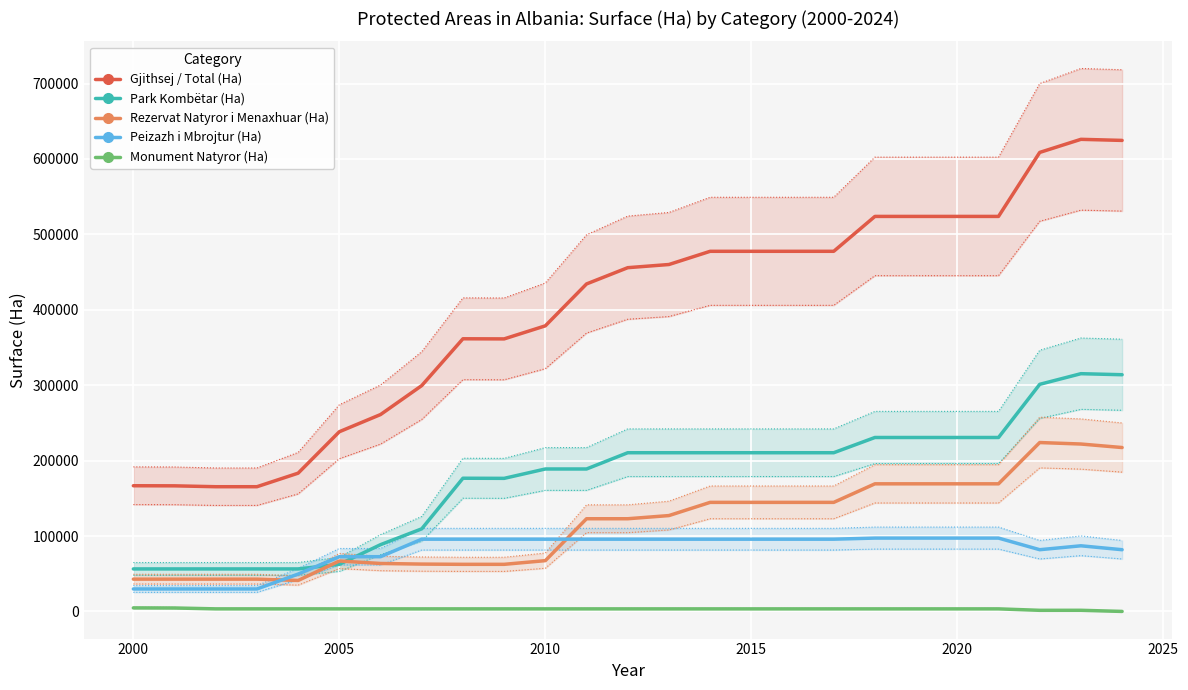

True or false: Monument Natyror (Ha) and Park Kombëtar (Ha) cross at least once.

False